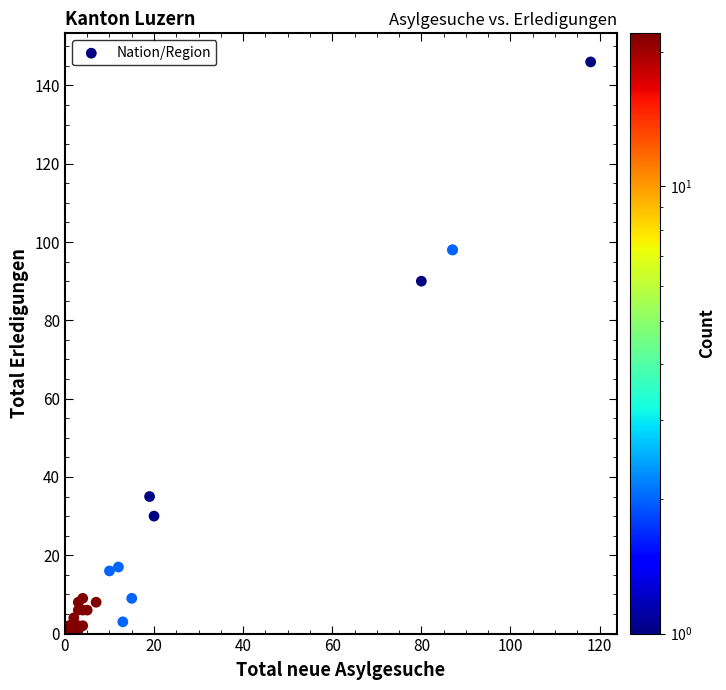

What Y value in the scatter plot is closest to 73?

90